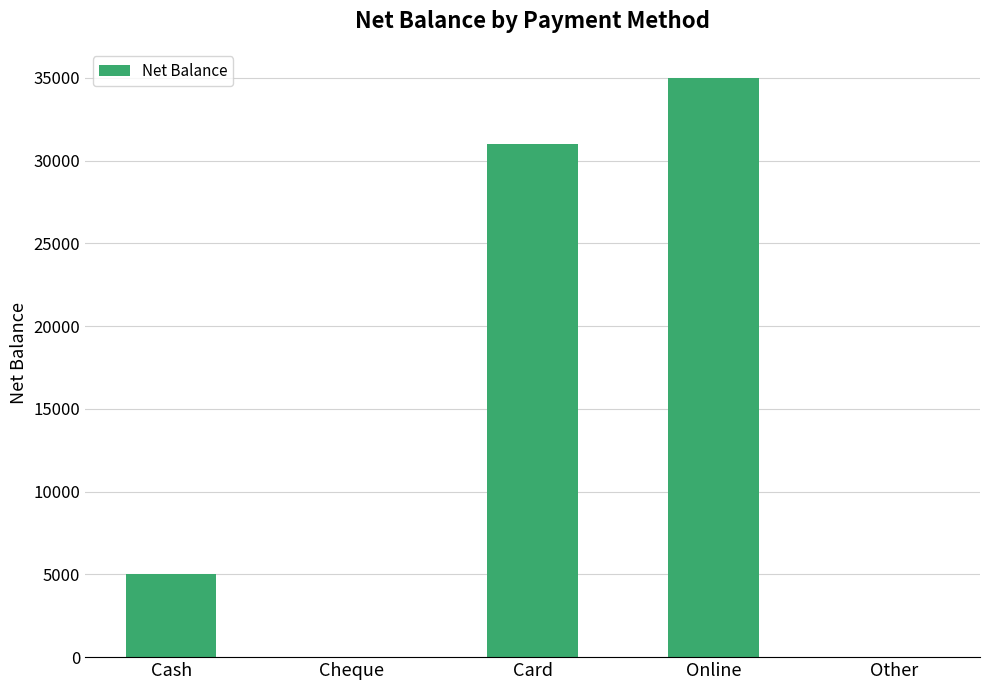

How many series are shown in this chart?

1